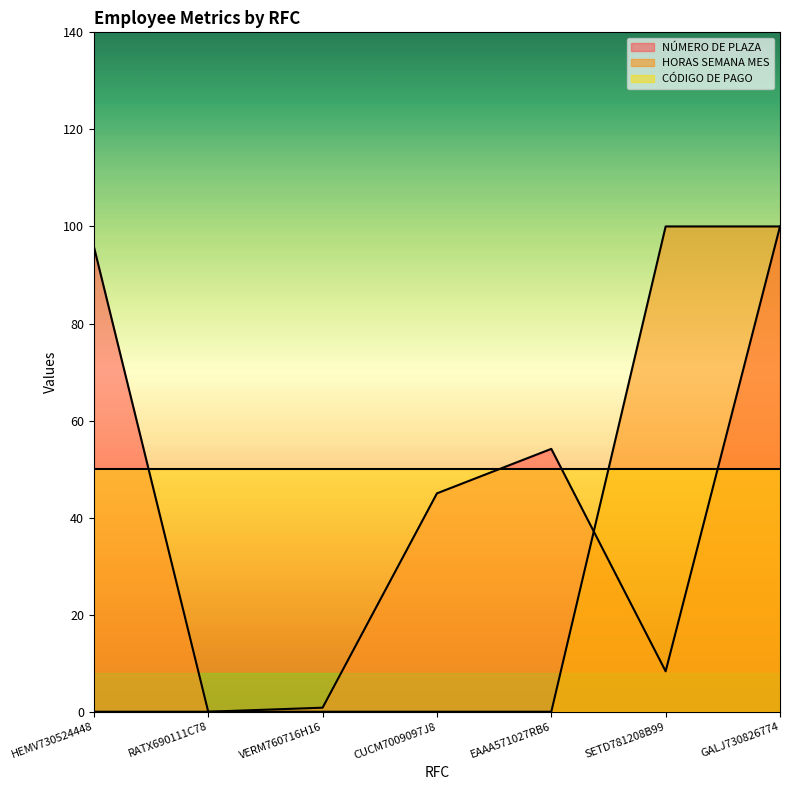

Which series has the widest spread of values?

NÚMERO DE PLAZA